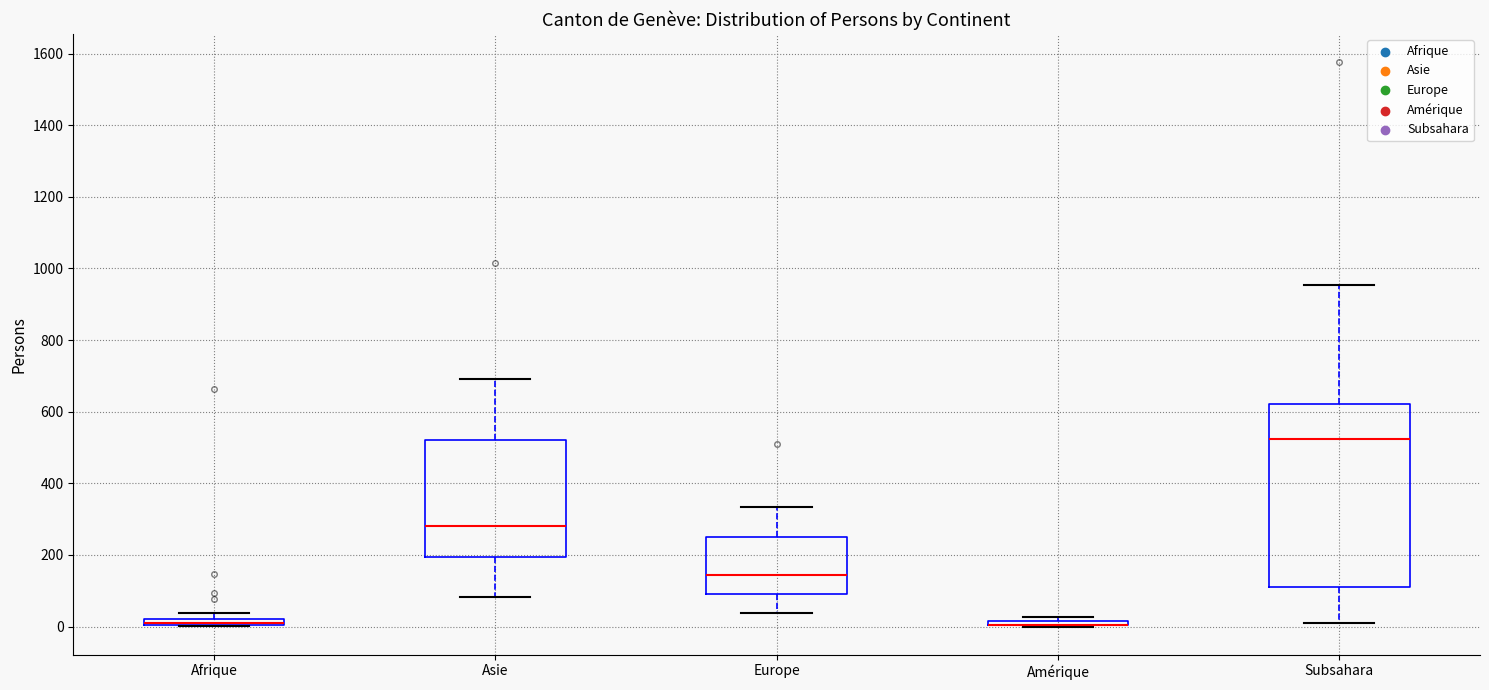

Where is the upper edge of the box for Afrique on the y-axis? The values are not printed on the chart, so give them approximately, as read against the axis.

20